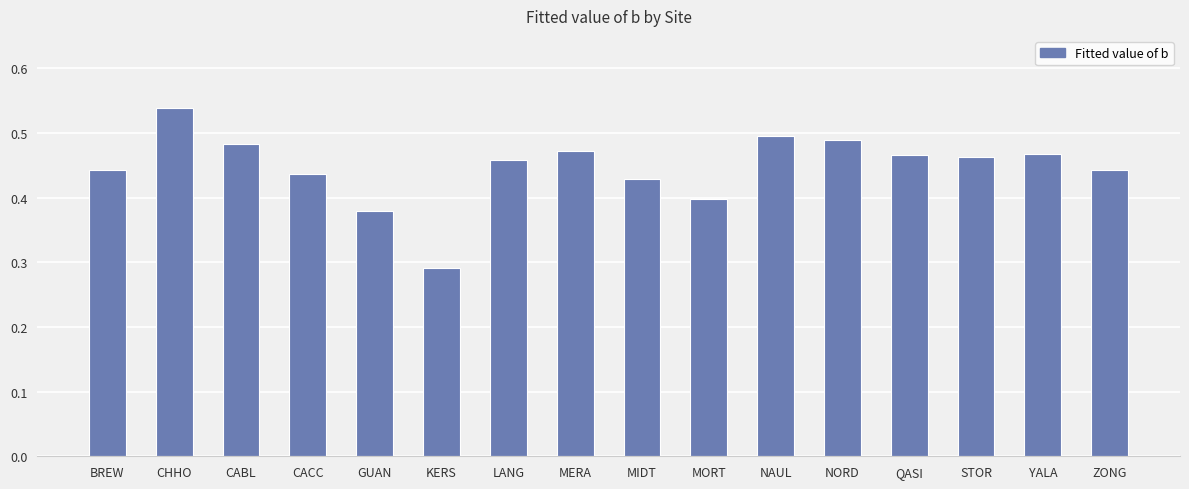

What is the label of the 14th bar from the right?

CABL